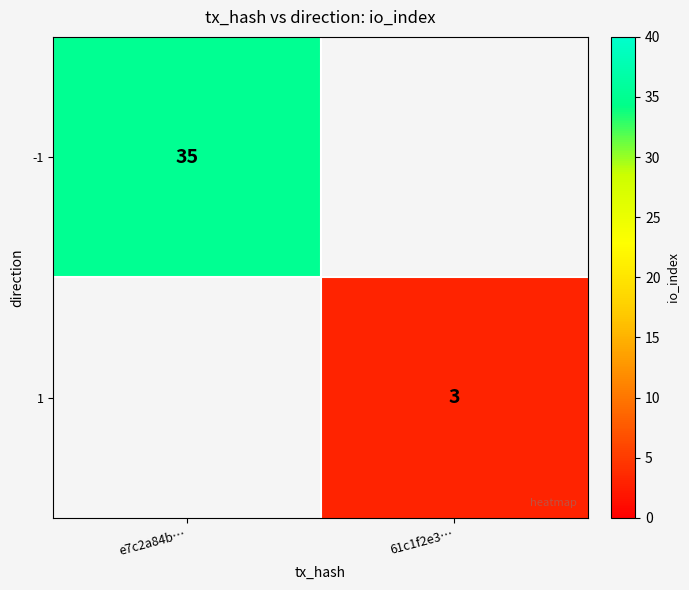

Count the number of categories in the chart.

2